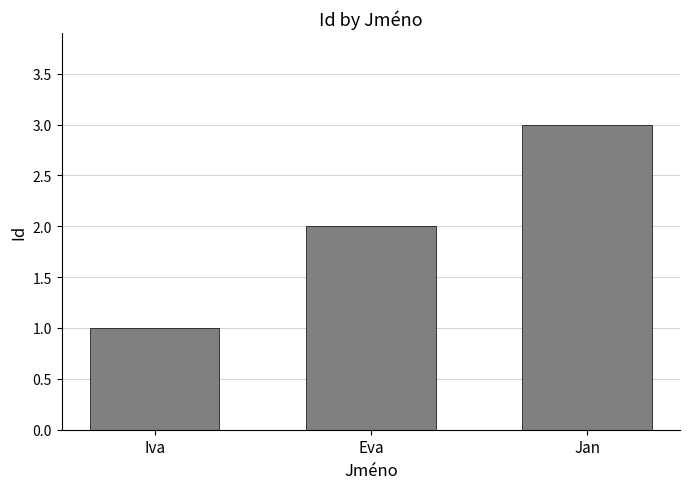

How many bars are there in total?

3